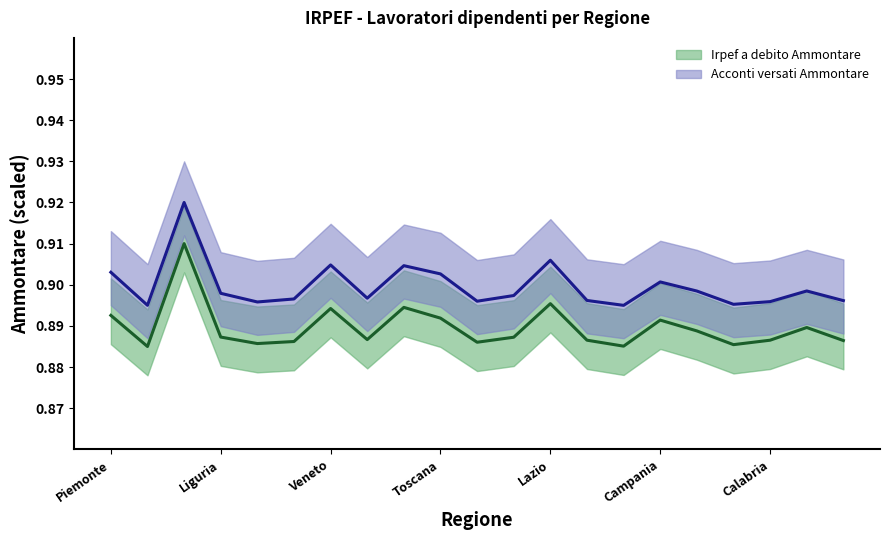

What is the label of the 5th point from the left?

Trentino Alto Adige (P.A. Trento)